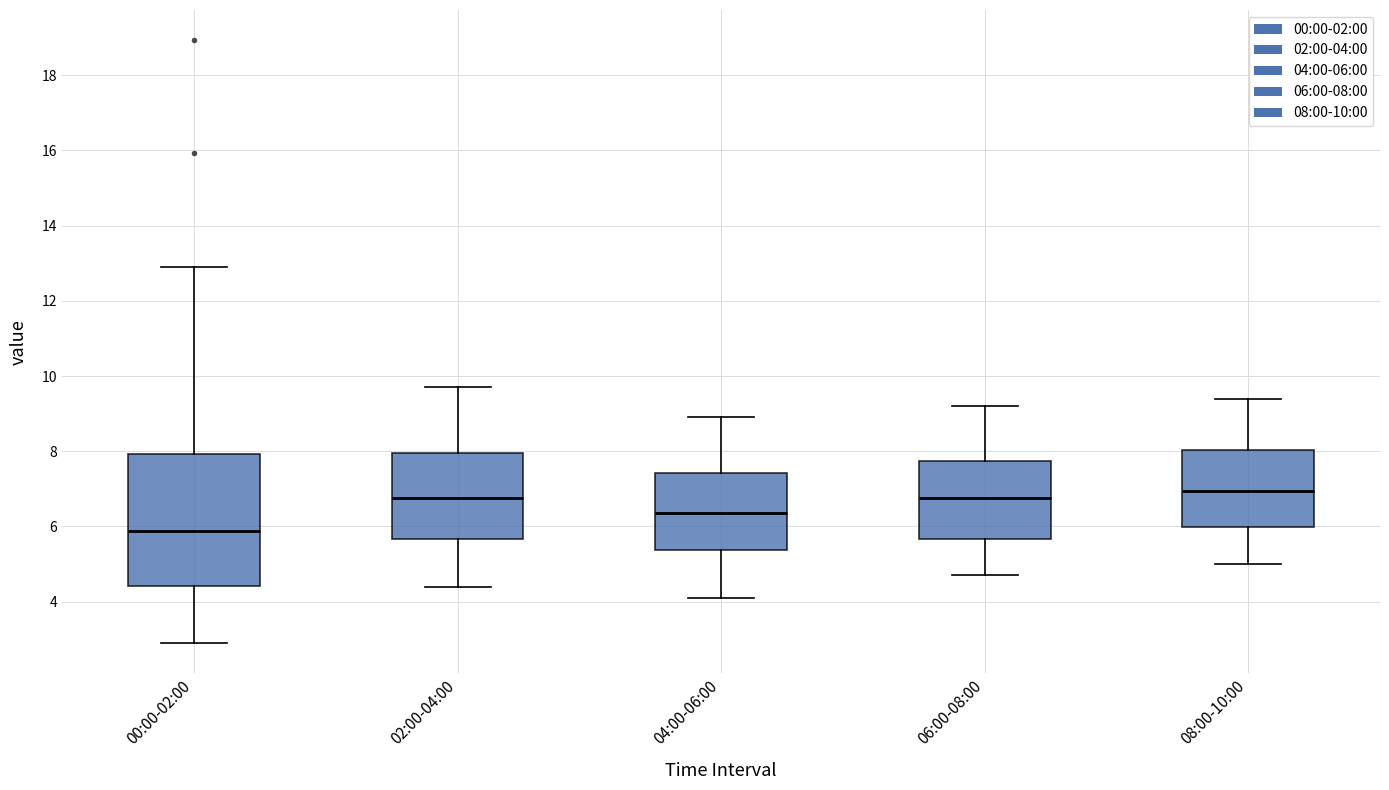

Where does the upper whisker of the box for 02:00-04:00 end on the y-axis? The values are not printed on the chart, so give them approximately, as read against the axis.

9.8